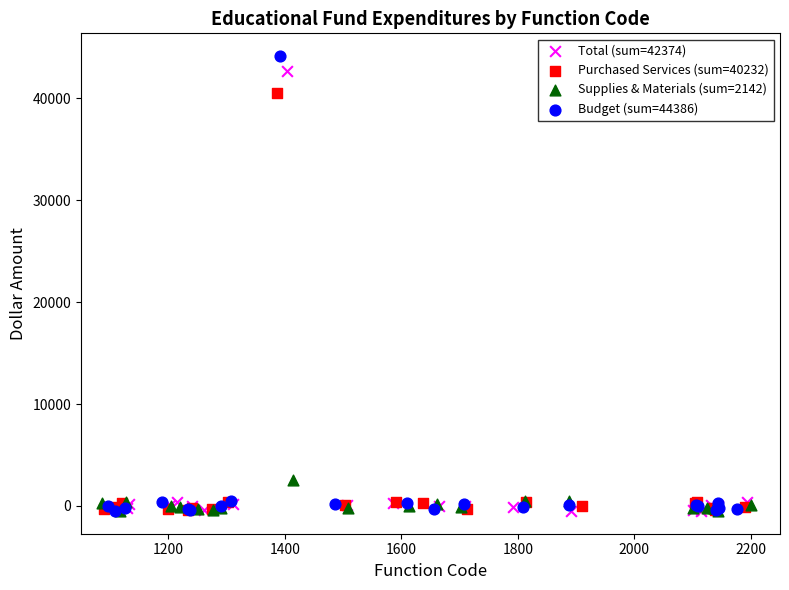

Which series reaches the maximum Y coordinate?

Budget (sum=44386)